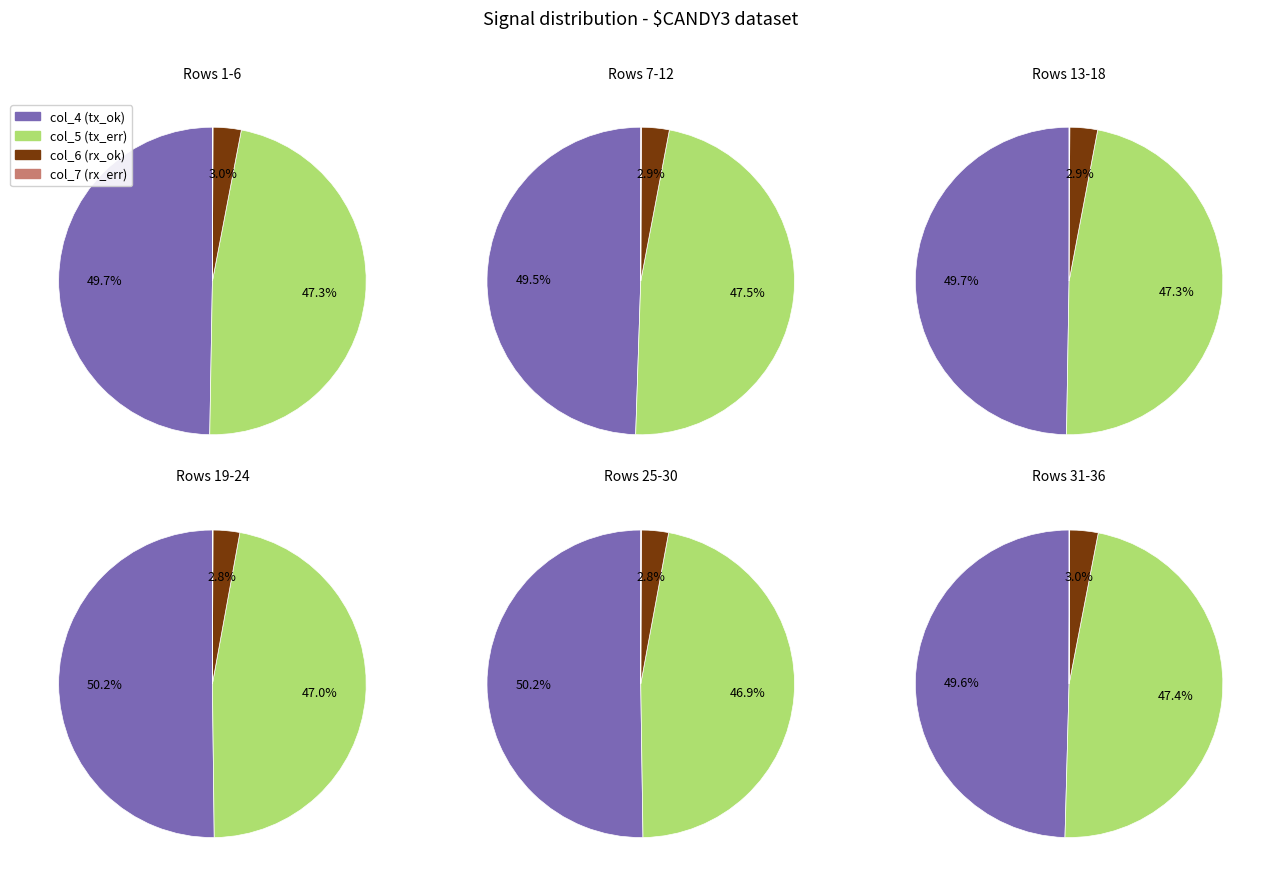

Is there a majority slice in this chart?

No